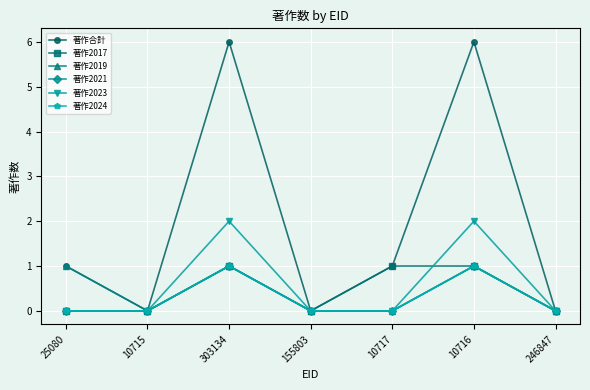

Which category has the highest value in the 著作2019 series?

25080